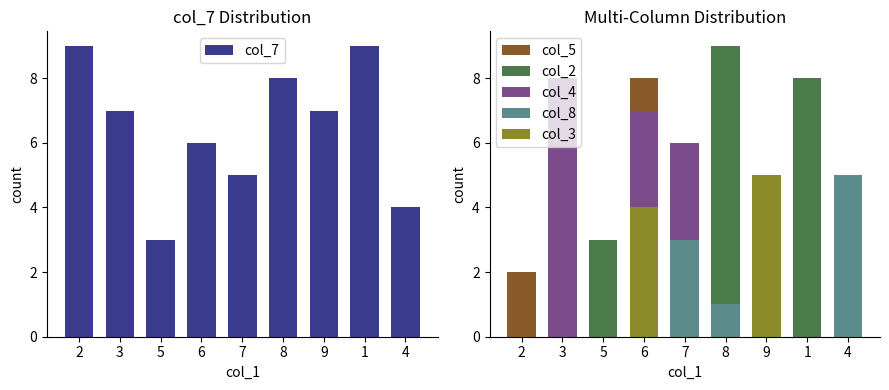

What is the label of the 7th bar from the left?

9